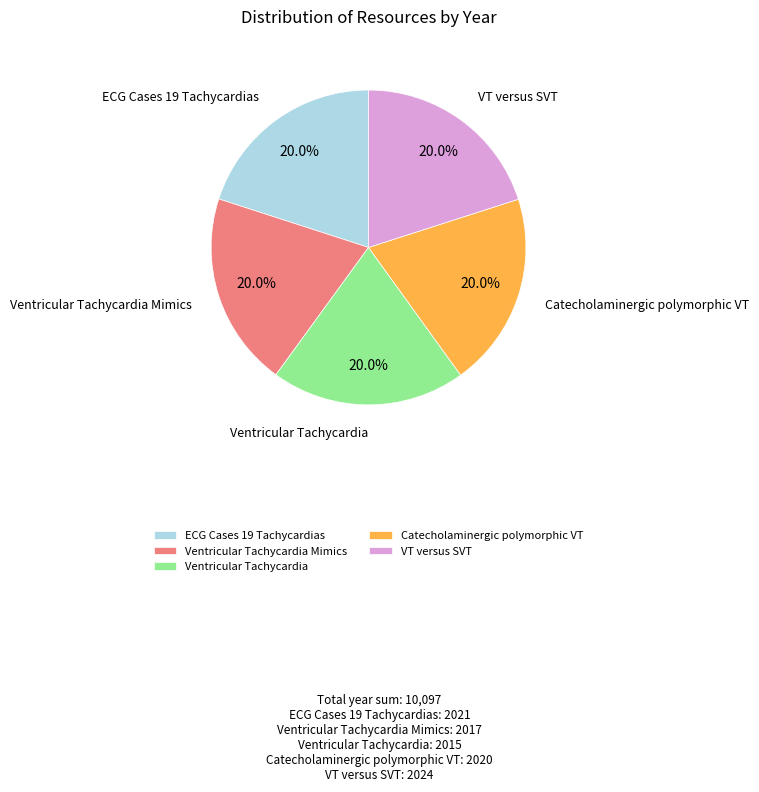

Do Ventricular Tachycardia Mimics and VT versus SVT together represent more than half of the pie?

No